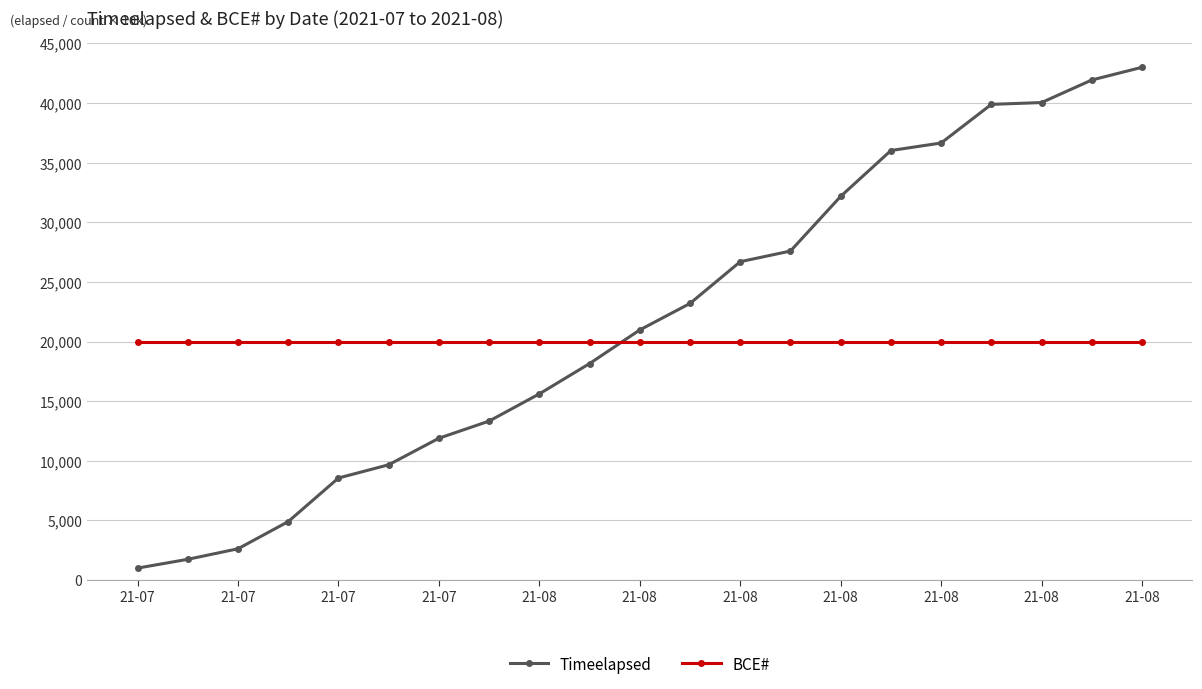

What is the difference between the maximum and minimum values in the Timeelapsed series?

42000.0